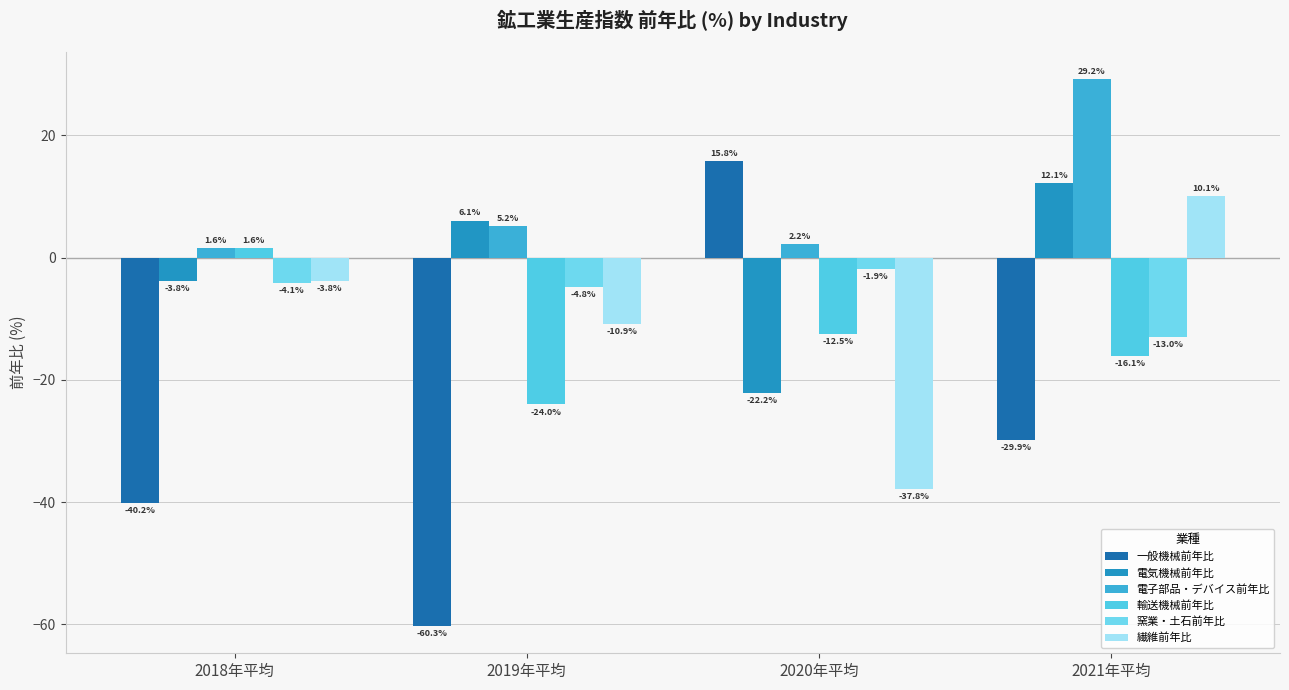

Which category has the highest value in the 輸送機械前年比 series?

2018年平均